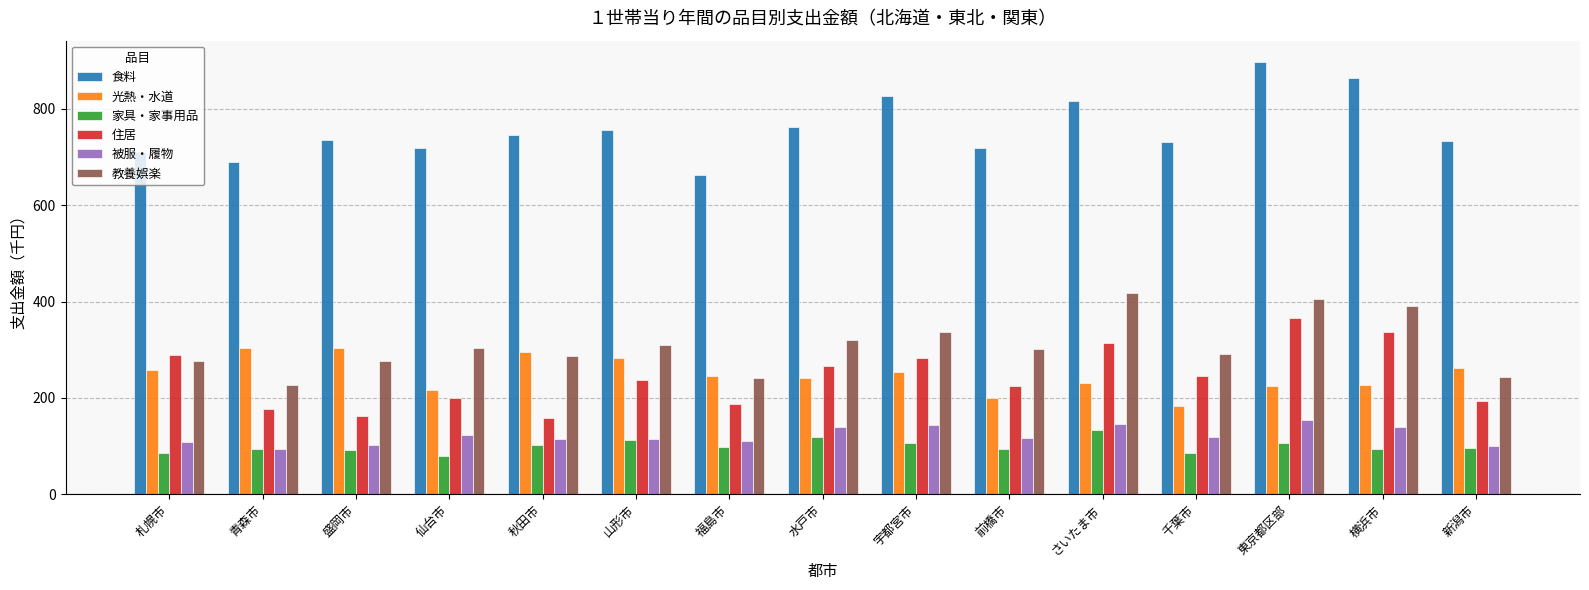

Is the value of 家具・家事用品 at 千葉市 greater than the value of 教養娯楽 at さいたま市?

No